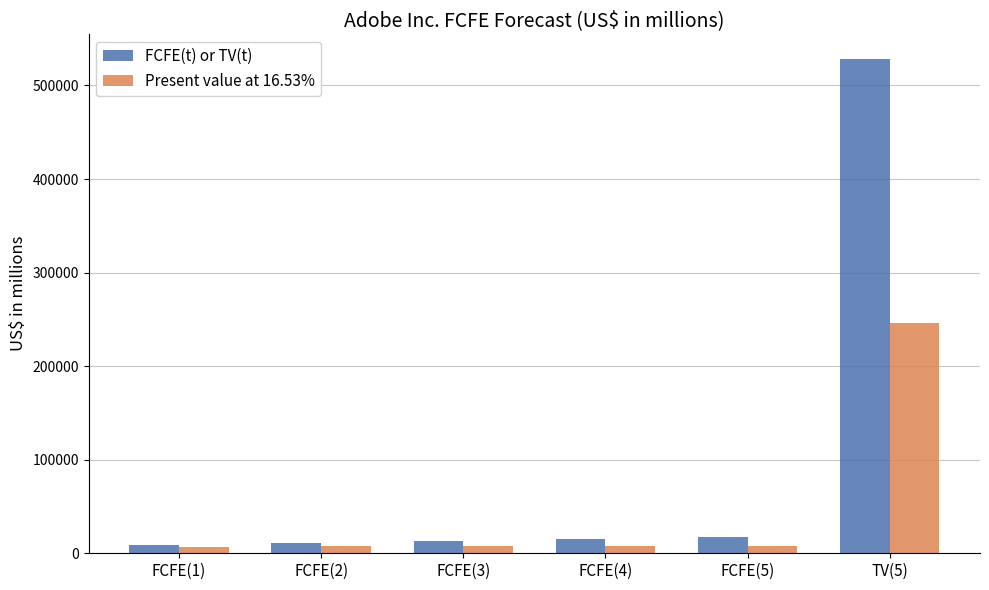

What is the sum of all FCFE(t) or TV(t) values?

592360